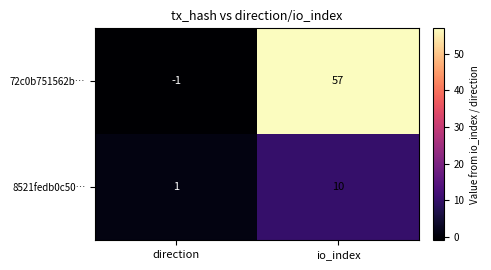

The value of 72c0b751562b… at io_index is 57. True or false?

True